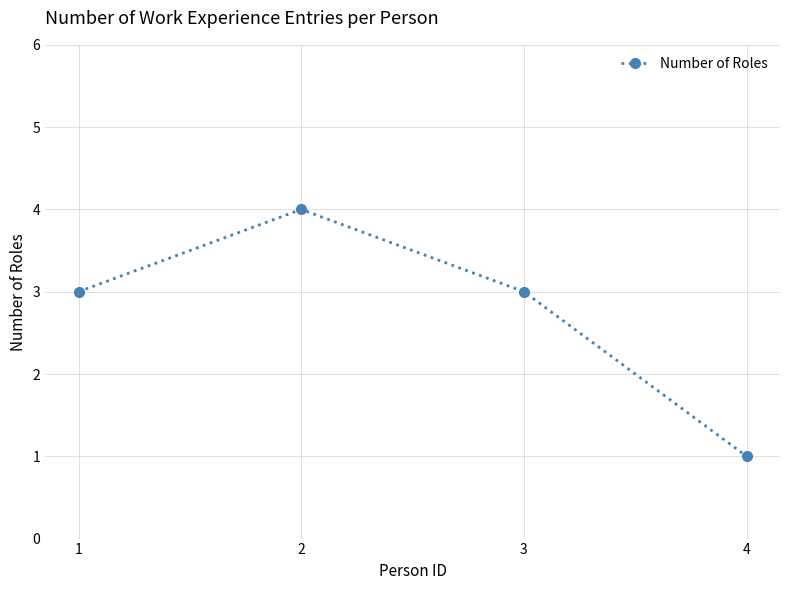

What is the greatest value displayed?

4